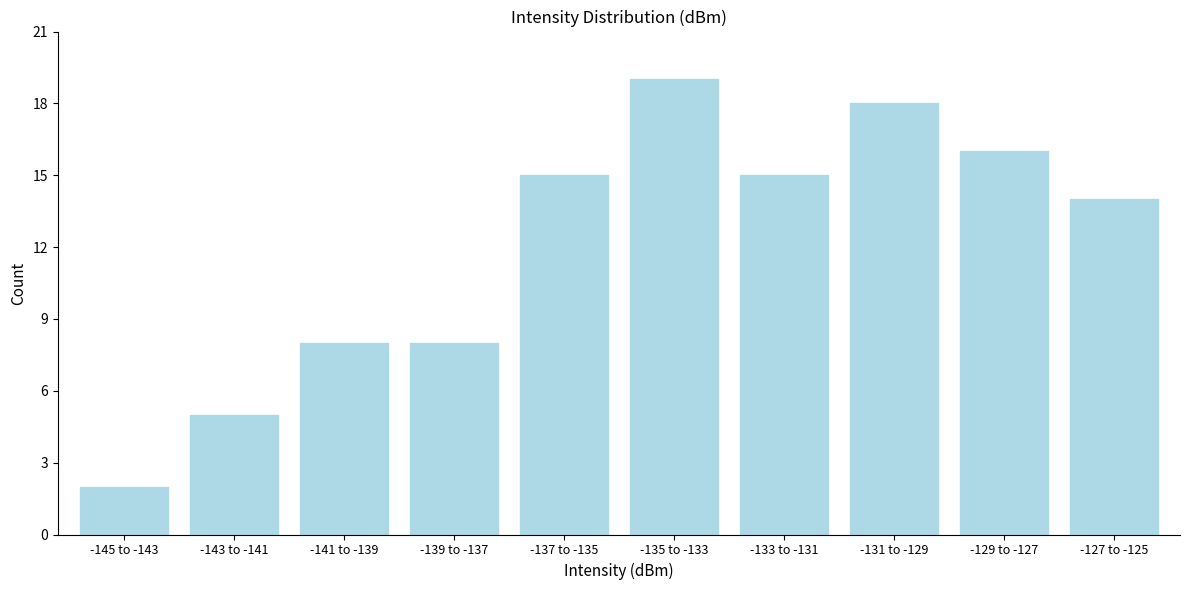

Reading left to right, list all the values displayed in this chart.

-145 to -143=2	-143 to -141=5	-141 to -139=8	-139 to -137=8	-137 to -135=15	-135 to -133=19	-133 to -131=15	-131 to -129=18	-129 to -127=16	-127 to -125=14